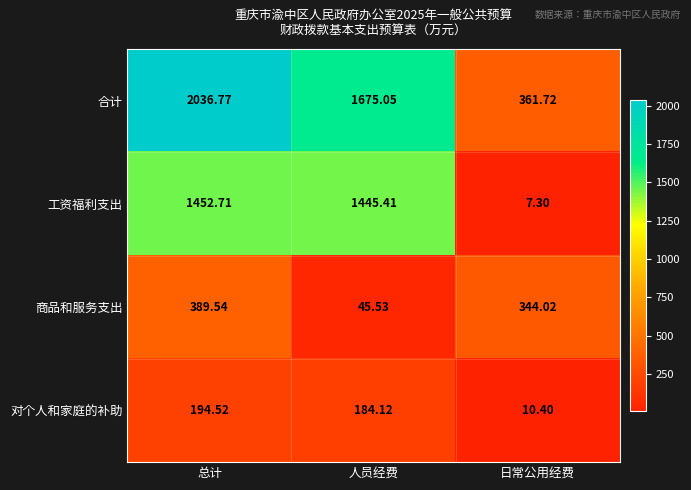

Which label corresponds to the largest value in the chart?

总计